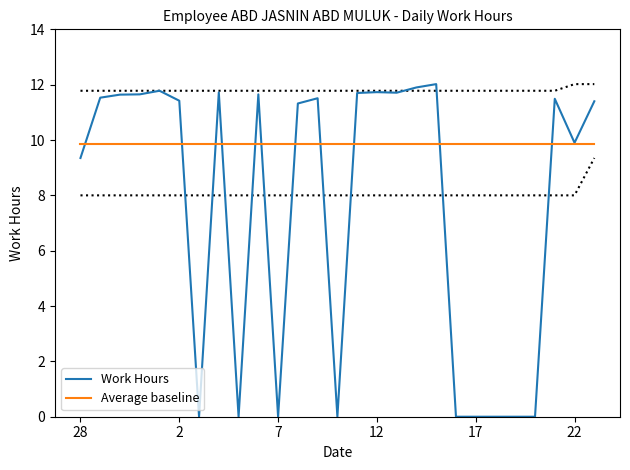

In Work Hours, how many points are higher than both neighbors (excluding endpoints)?

7